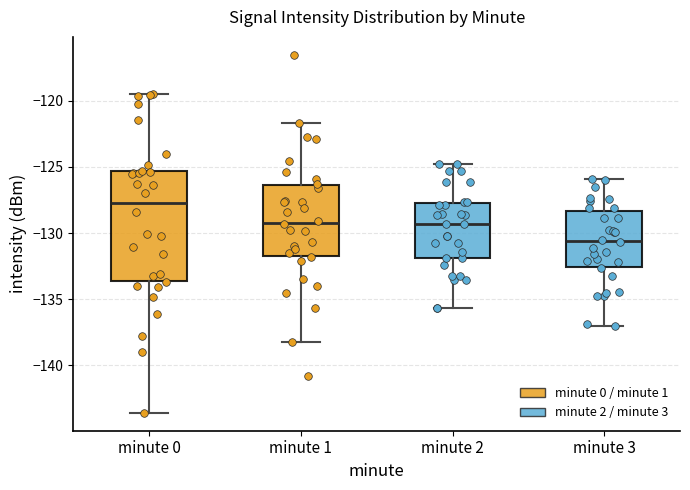

Where does the lower whisker of the box for minute 0 end on the y-axis? The values are not printed on the chart, so give them approximately, as read against the axis.

-143.5